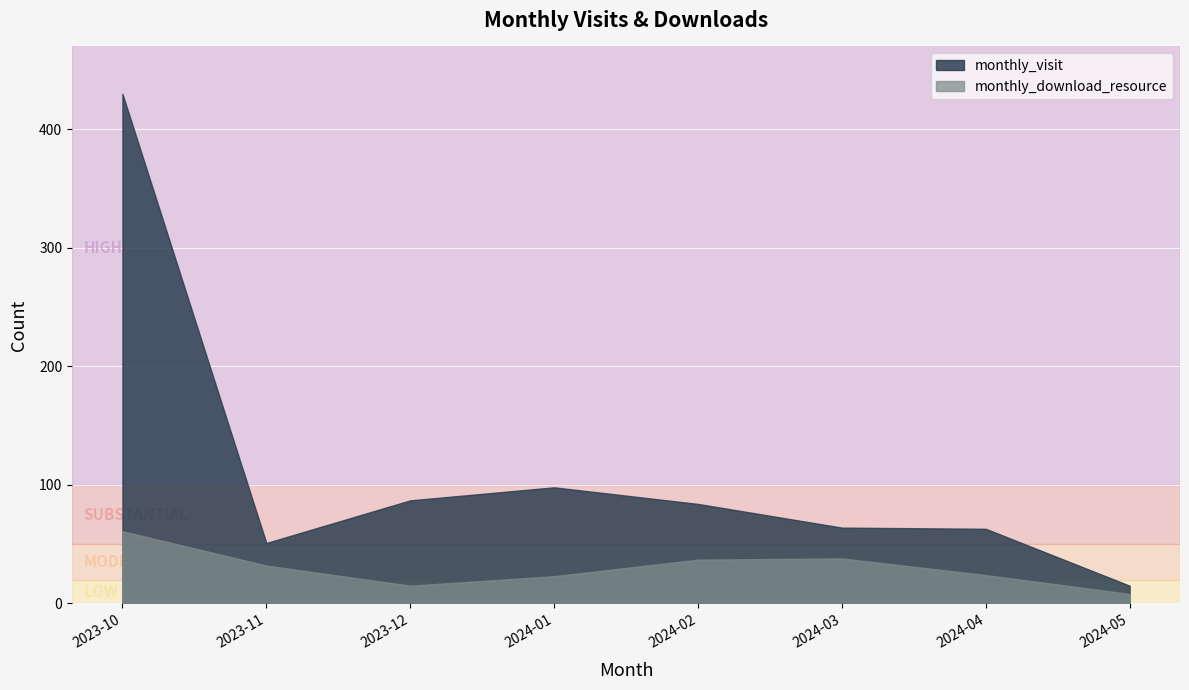

What is the minimum value shown in the chart?

8